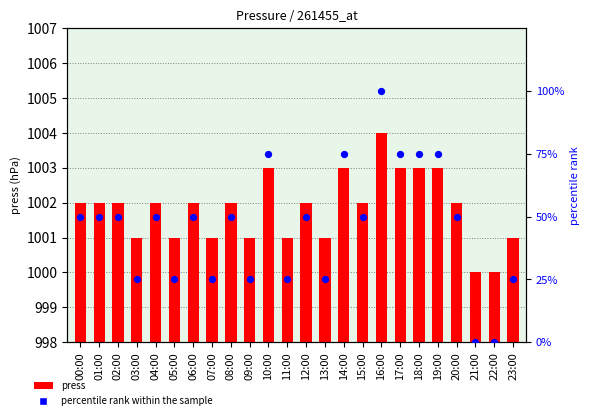

Which series reaches the maximum Y coordinate?

percentile rank within the sample